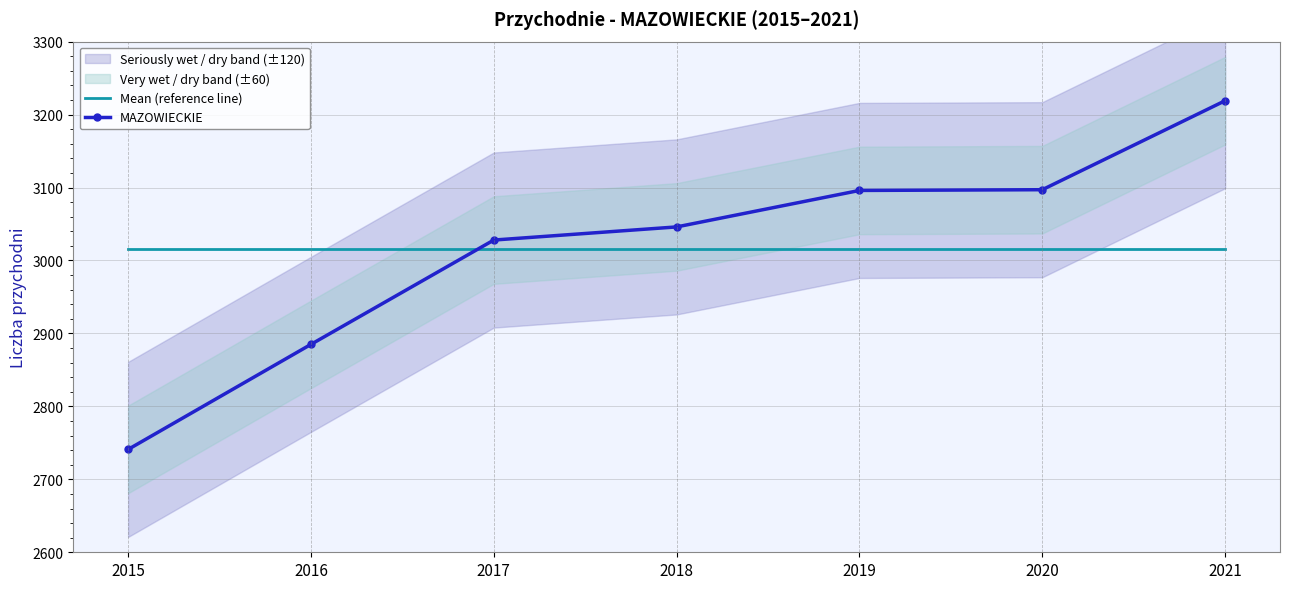

At which label is Mean (reference line) closest to 3016?

2015